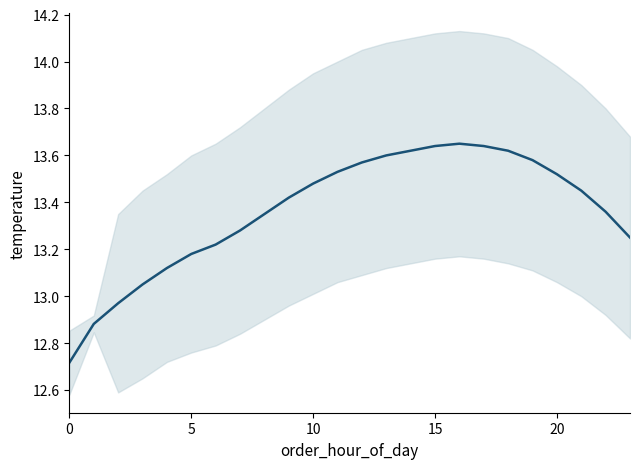

What is the label of the 15th point from the right?

9